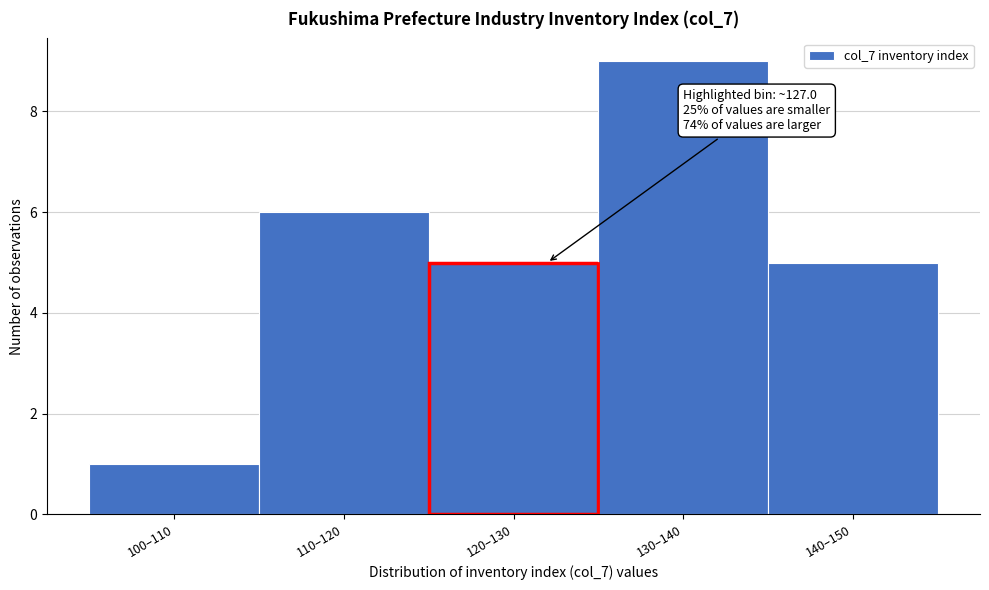

Reading left to right, extract all data points from this chart.

100–110=1	110–120=6	120–130=5	130–140=9	140–150=5